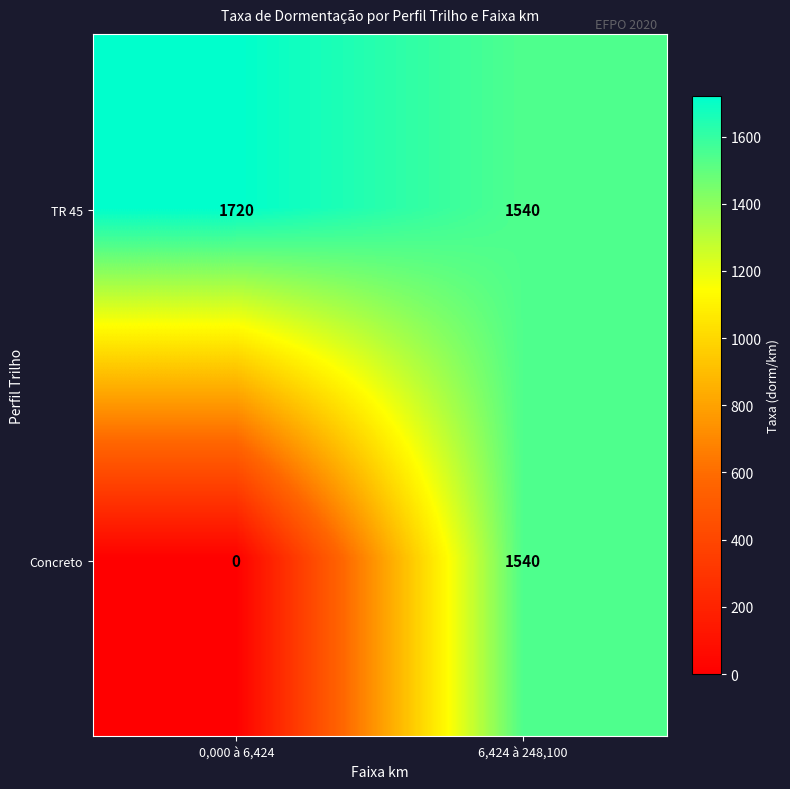

What is the difference between the maximum and minimum values in the Concreto series?

1540